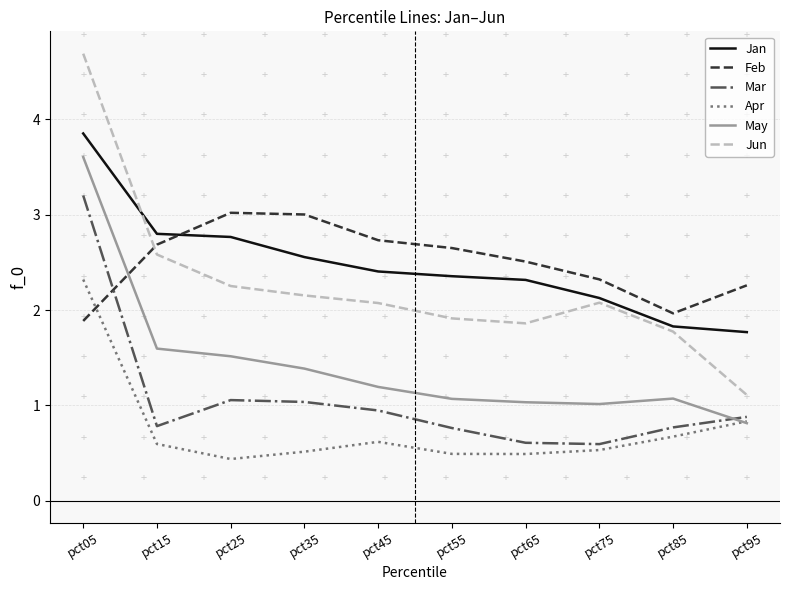

At pct65, list the series in order from smallest to largest.

Apr, Mar, May, Jun, Jan, Feb